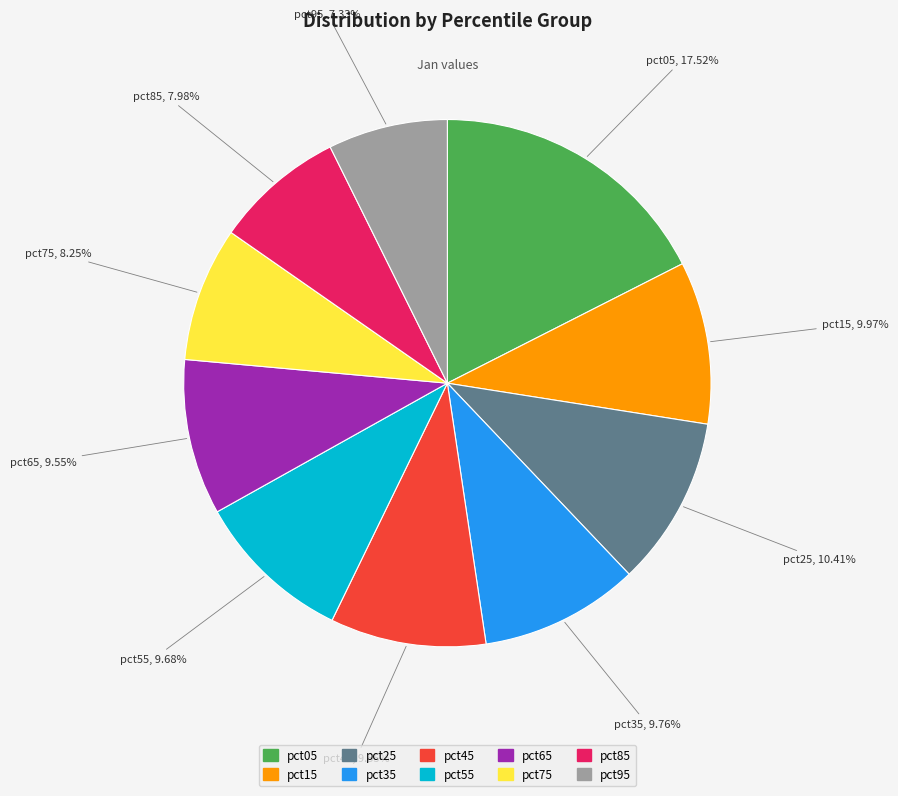

How many segments does this pie chart have?

10